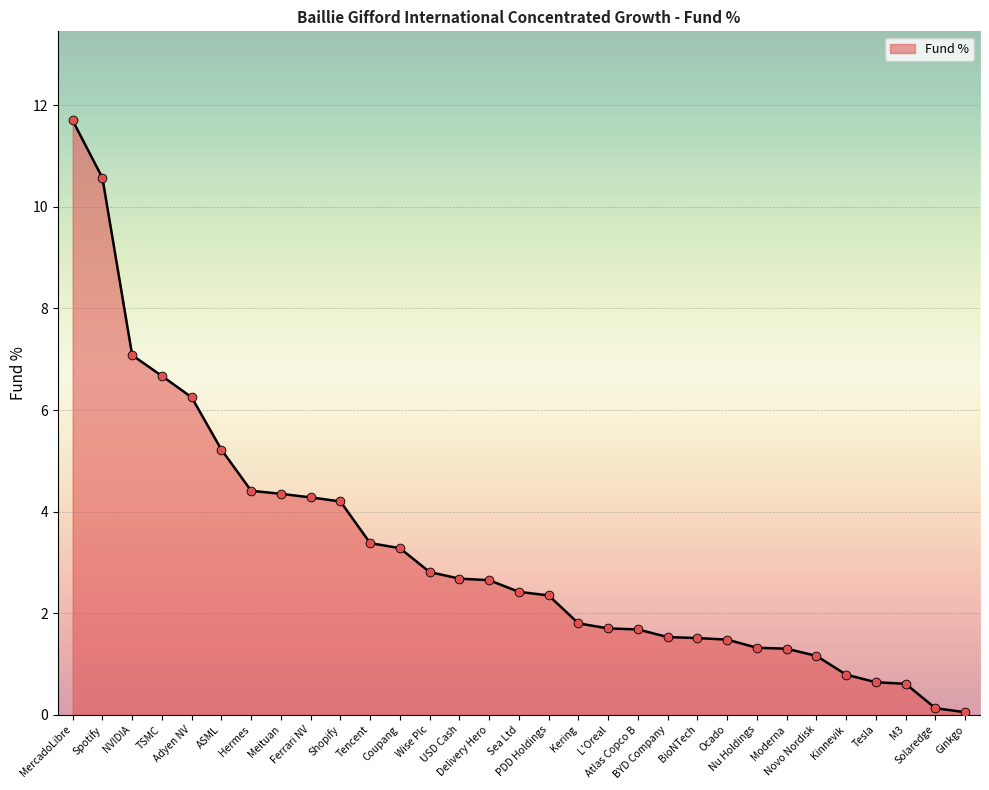

Which has a higher value, Spotify or ASML?

Spotify